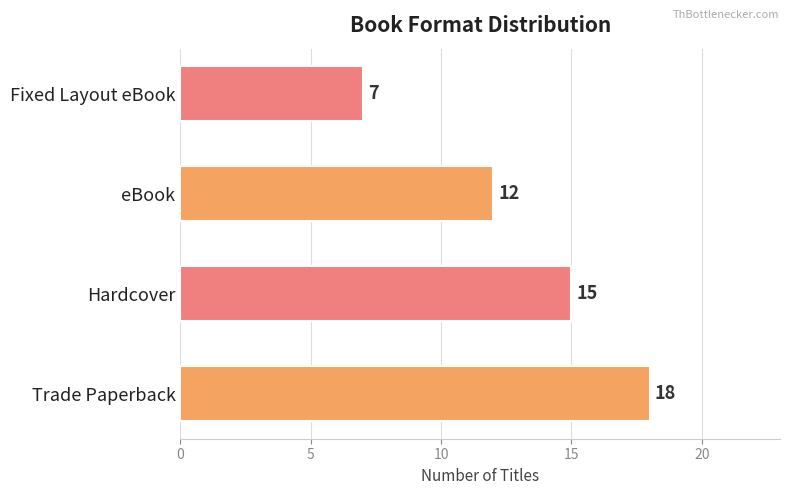

What is the difference between the second highest and minimum values?

8